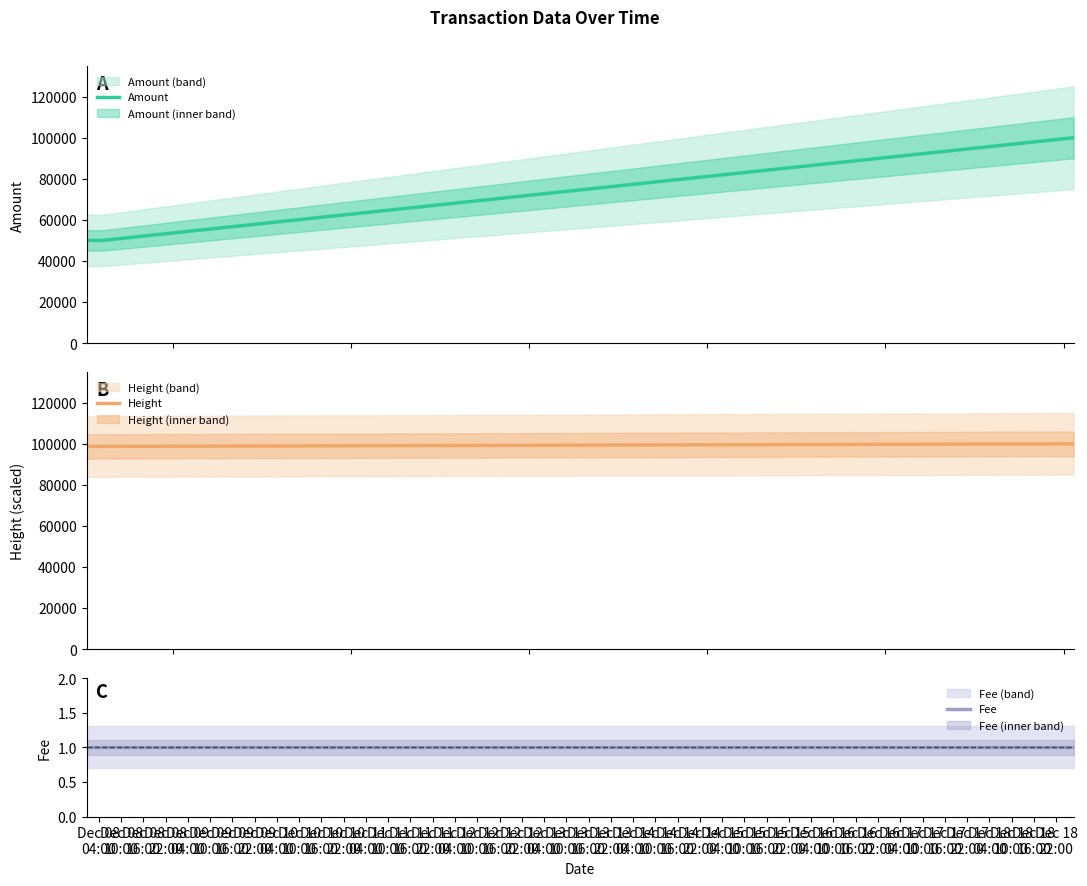

What is the lowest value of the Amount series?

49999